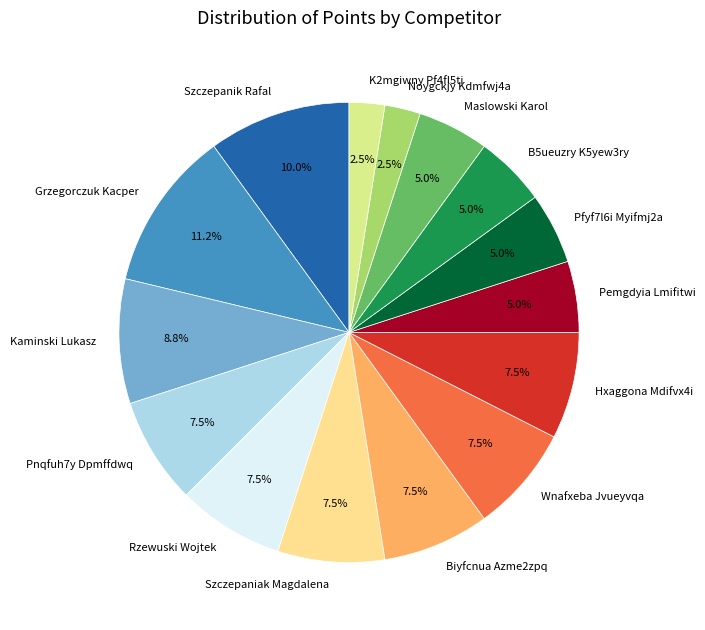

What is the largest slice in the pie chart?

Grzegorczuk Kacper